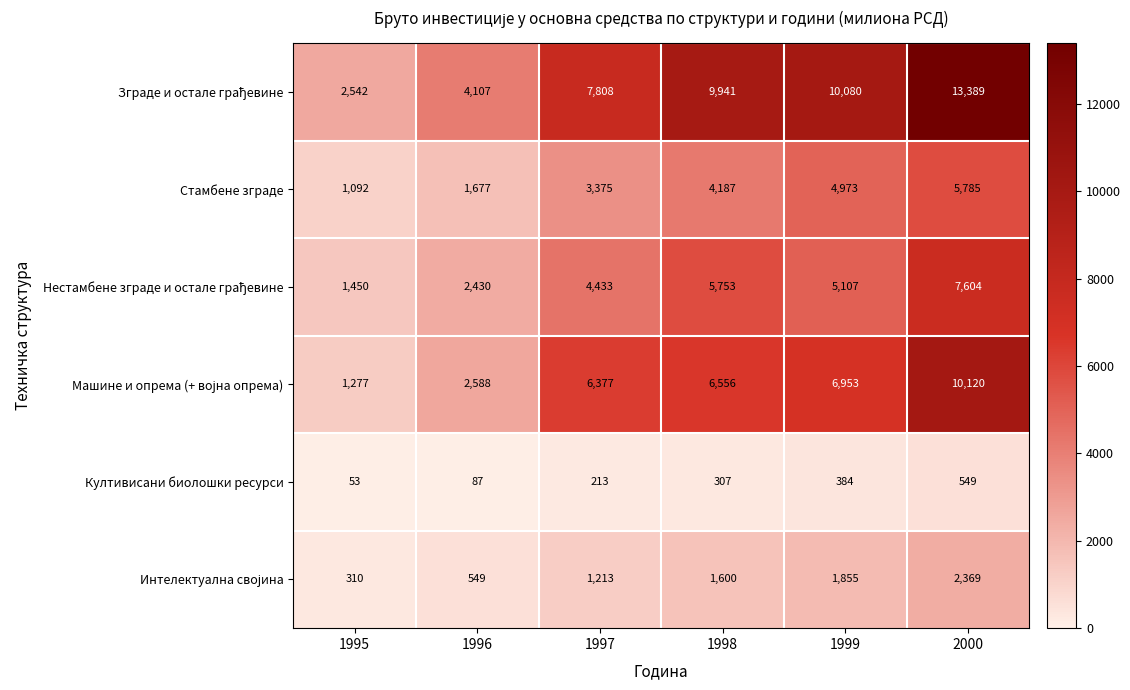

What is the smallest value displayed?

53